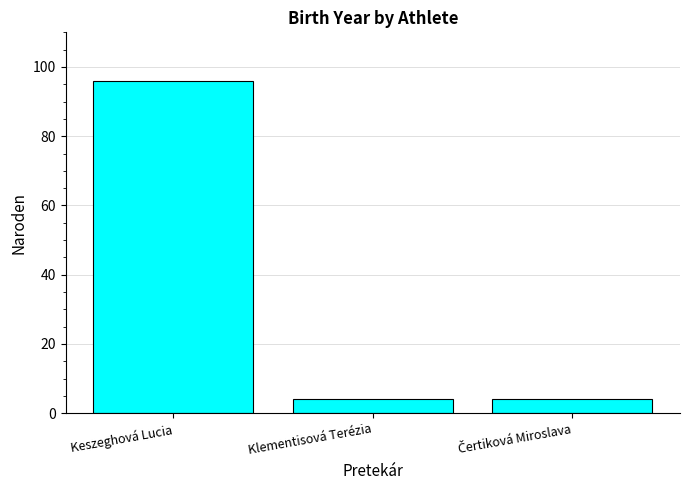

Reading left to right, what are all the values shown in this chart?

96	4	4